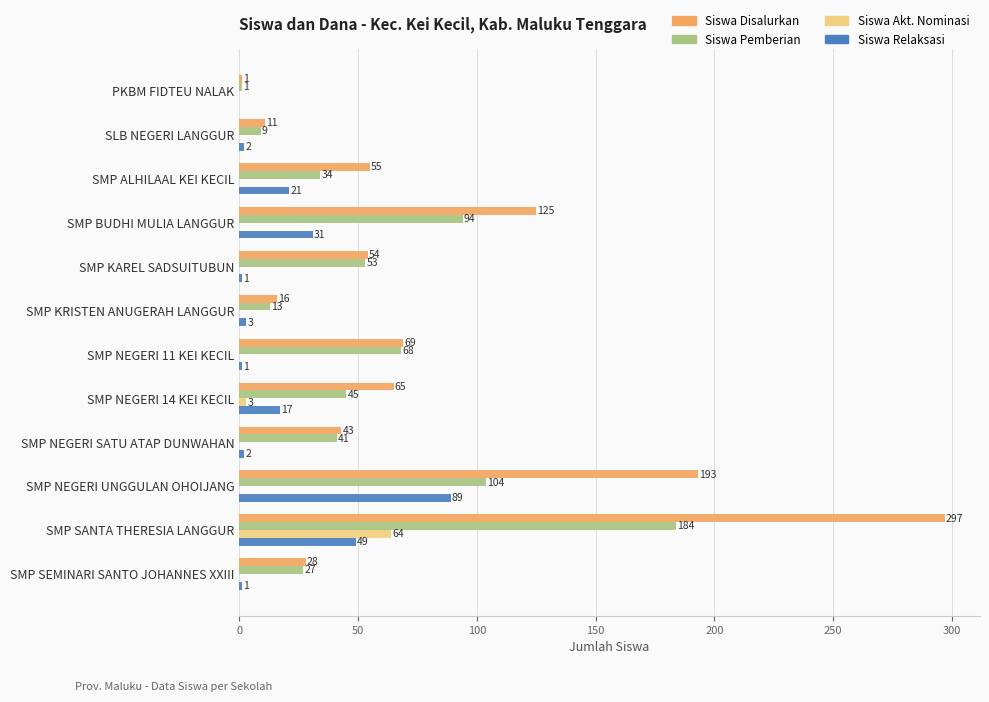

True or false: Siswa Akt. Nominasi has a value of 0 at PKBM FIDTEU NALAK.

True